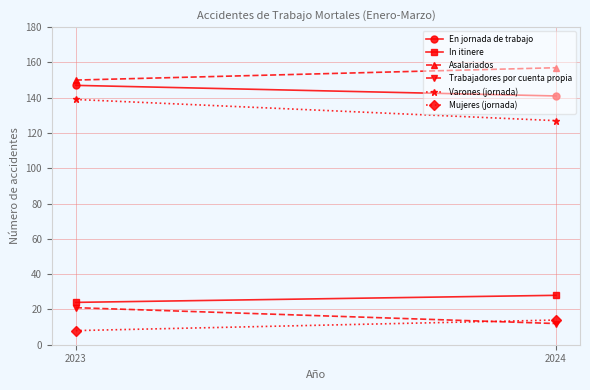

What is the maximum value for Varones (jornada)?

139